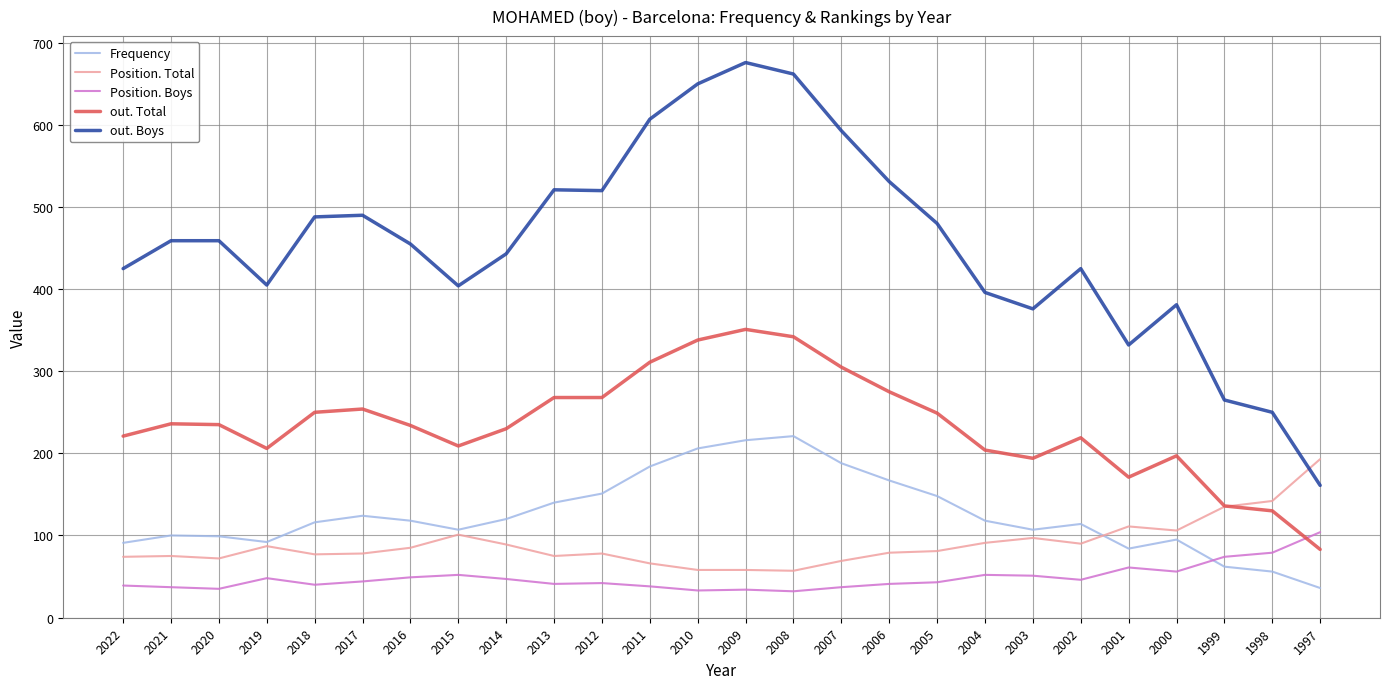

What is the maximum value shown in the chart?

676